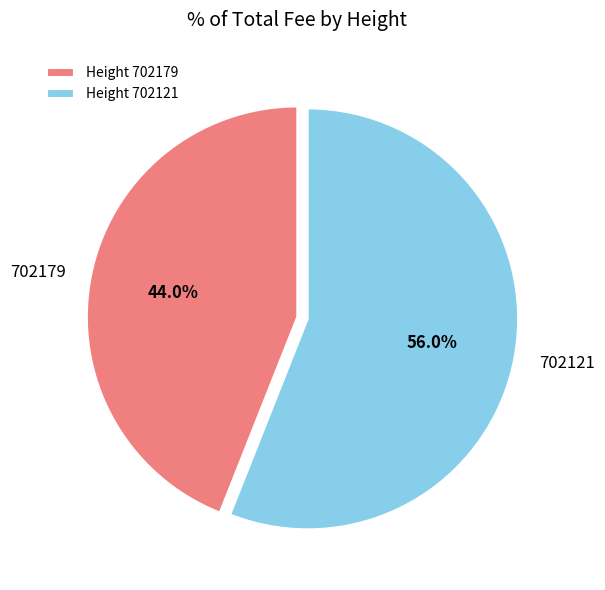

What portion of the pie excludes Height 702121?

44.0%